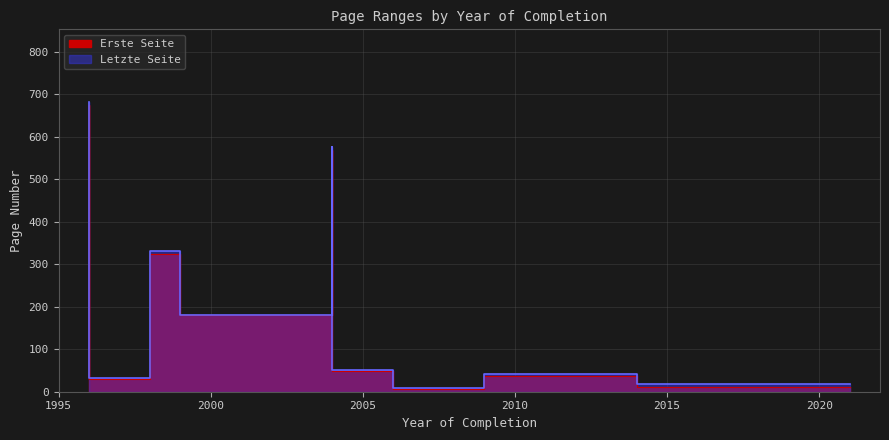

Rank the series by their average value, from lowest to highest.

Erste Seite, Letzte Seite